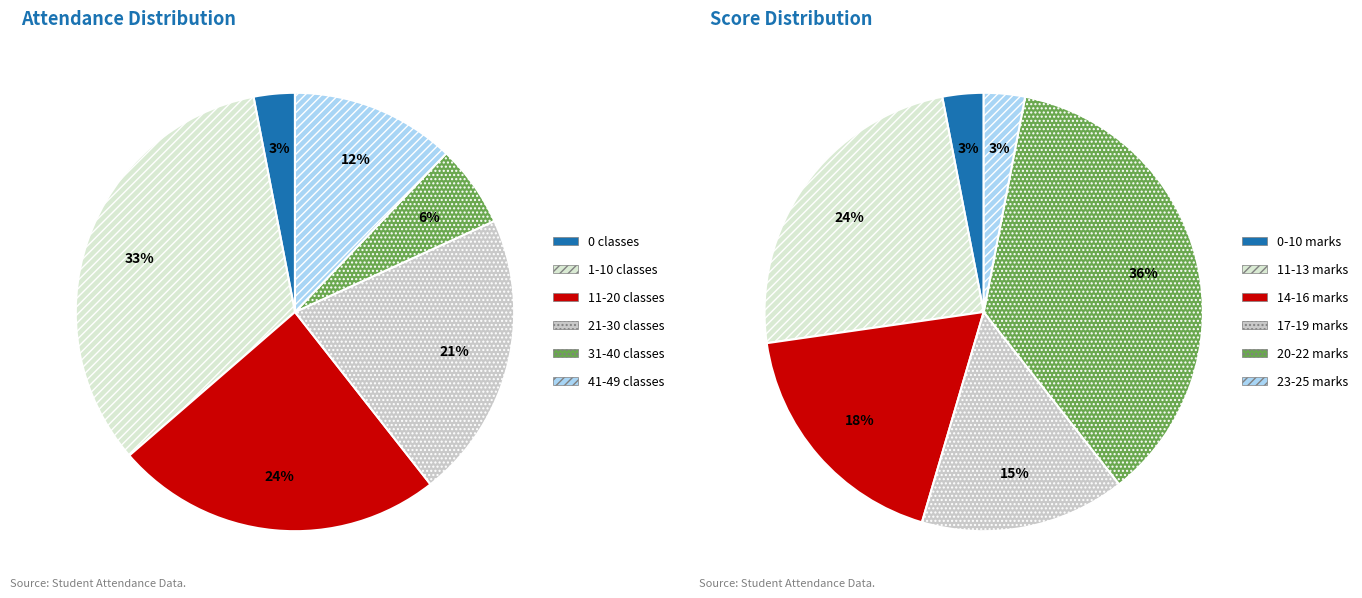

Which has a higher value, 21-30 classes or 1-10 classes?

1-10 classes